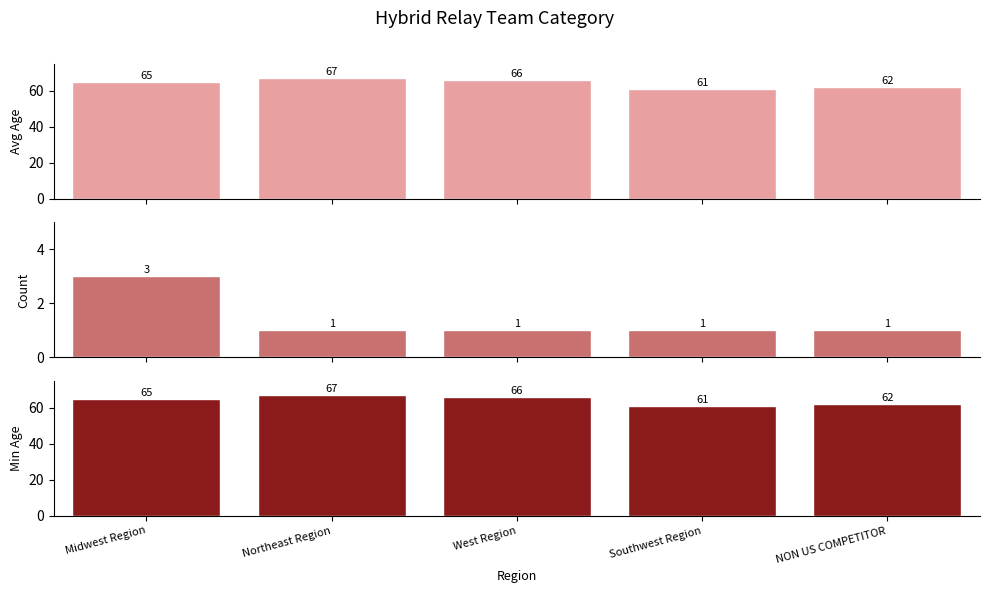

Which has a higher value, NON US COMPETITOR or West Region?

West Region